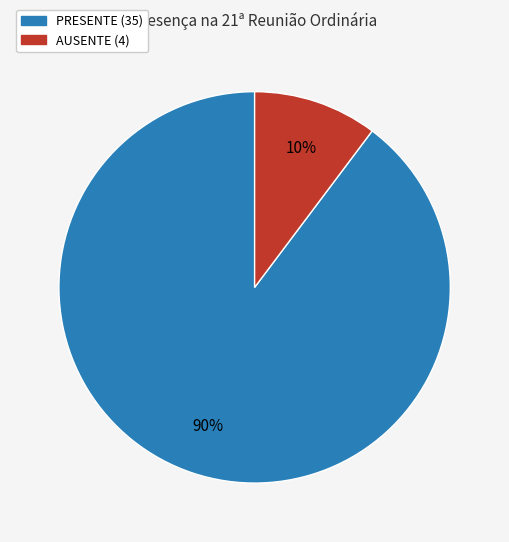

Which category has the biggest portion of the pie?

PRESENTE